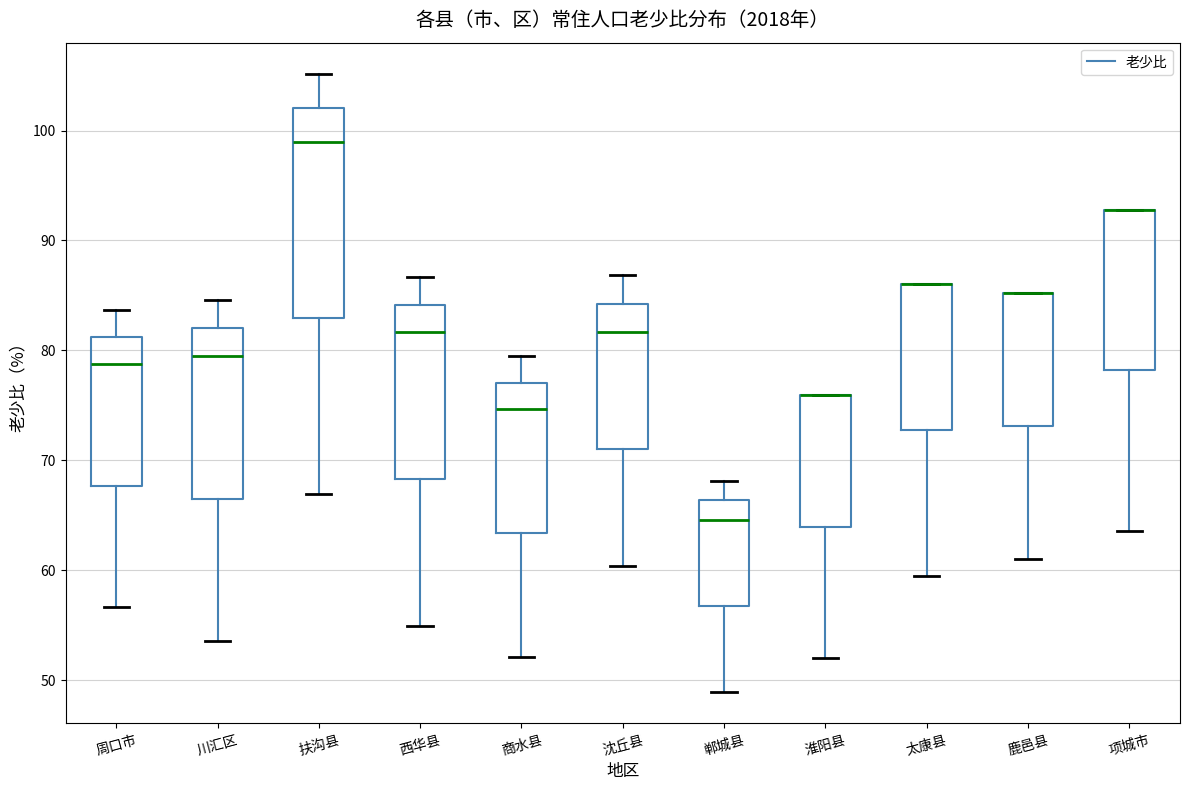

Reading left to right, read every box against the y-axis: the position of its median line, the range the box covers, and the ends of its whiskers. The values are not printed on the chart, so give them approximately, as read against the axis.

周口市: median 79, box 68 to 81, whiskers 57 to 84
川汇区: median 79, box 67 to 82, whiskers 54 to 85
扶沟县: median 99, box 83 to 102, whiskers 67 to 105
西华县: median 82, box 68 to 84, whiskers 55 to 87
商水县: median 75, box 63 to 77, whiskers 52 to 79
沈丘县: median 82, box 71 to 84, whiskers 60 to 87
郸城县: median 65, box 57 to 66, whiskers 49 to 68
淮阳县: median 76 (drawn on the box's upper edge), box 64 to 76, whiskers 52 to 76
太康县: median 86 (drawn on the box's upper edge), box 73 to 86, whiskers 59 to 86
鹿邑县: median 85 (drawn on the box's upper edge), box 73 to 85, whiskers 61 to 85
项城市: median 93 (drawn on the box's upper edge), box 78 to 93, whiskers 64 to 93